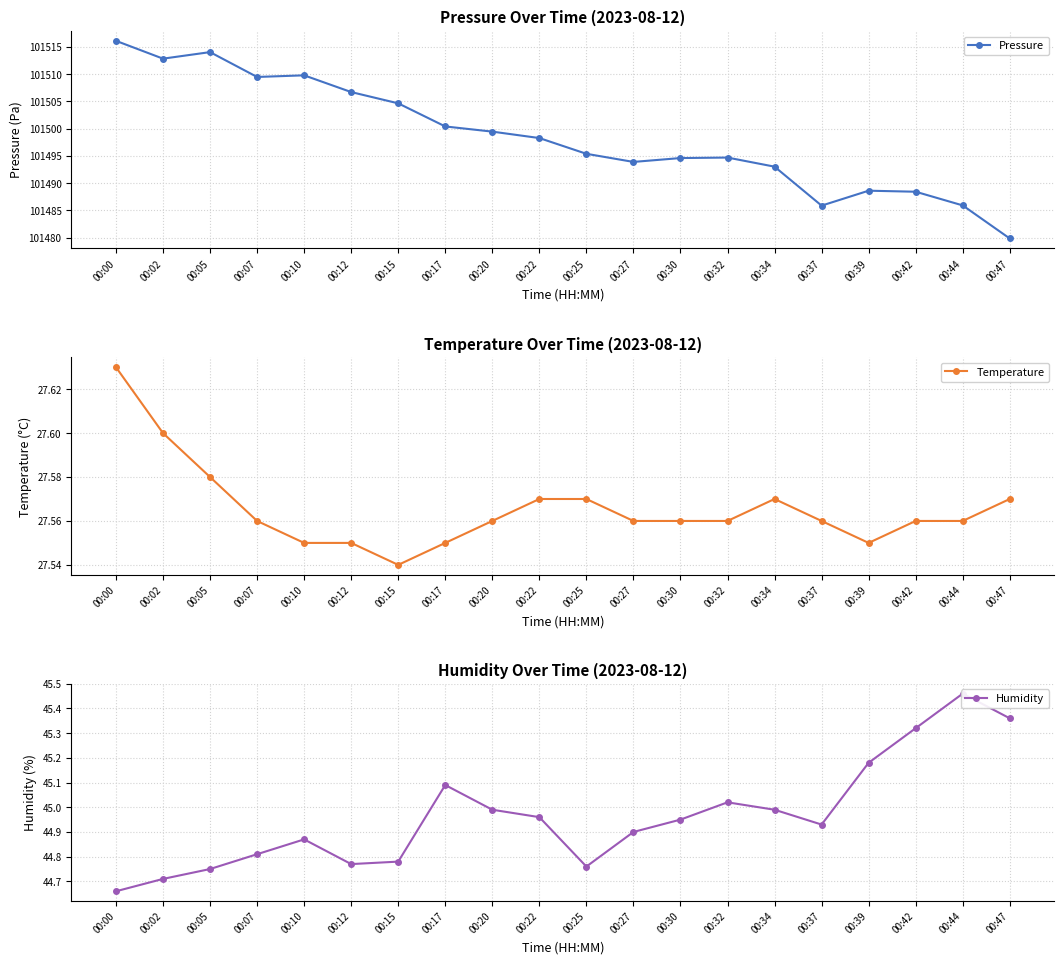

Where is Pressure nearest to the value 101497?

00:22